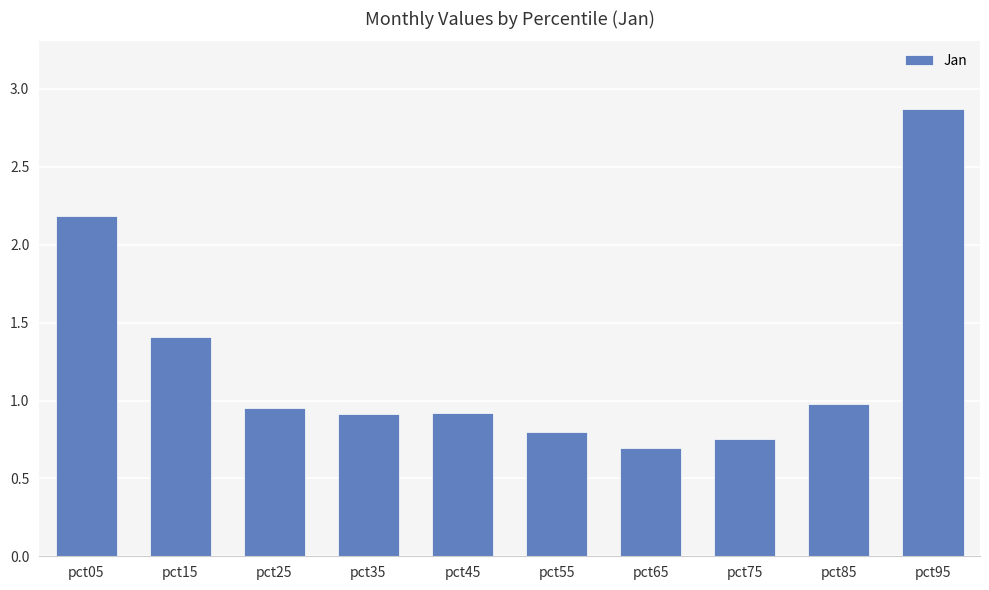

What is the smallest value displayed?

0.7